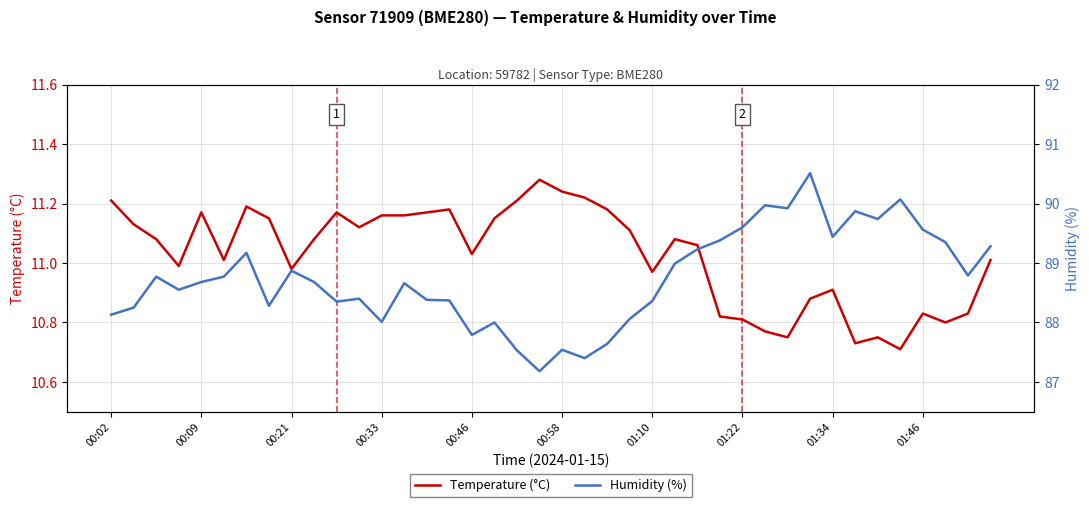

How many interior local peaks does the Temperature (°C) series have?

9